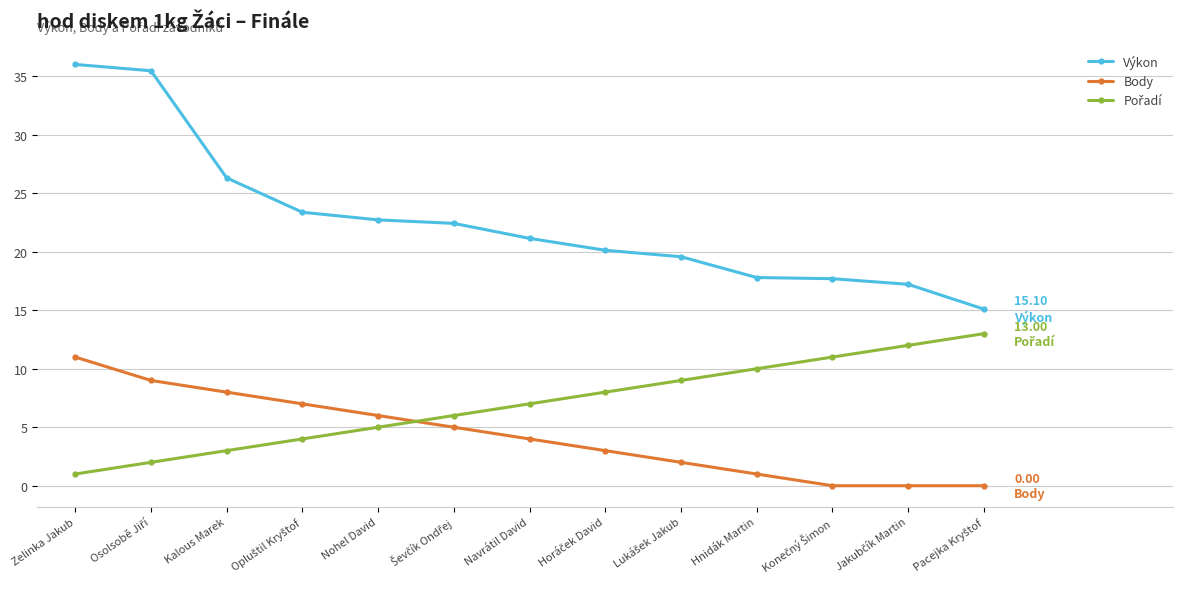

Does the chart display data point markers on the line(s)?

Yes